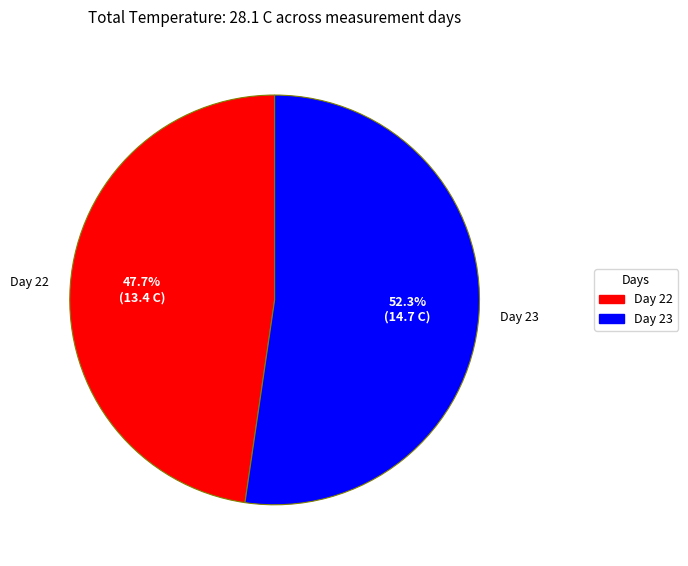

Which slice is the smallest?

Day 22